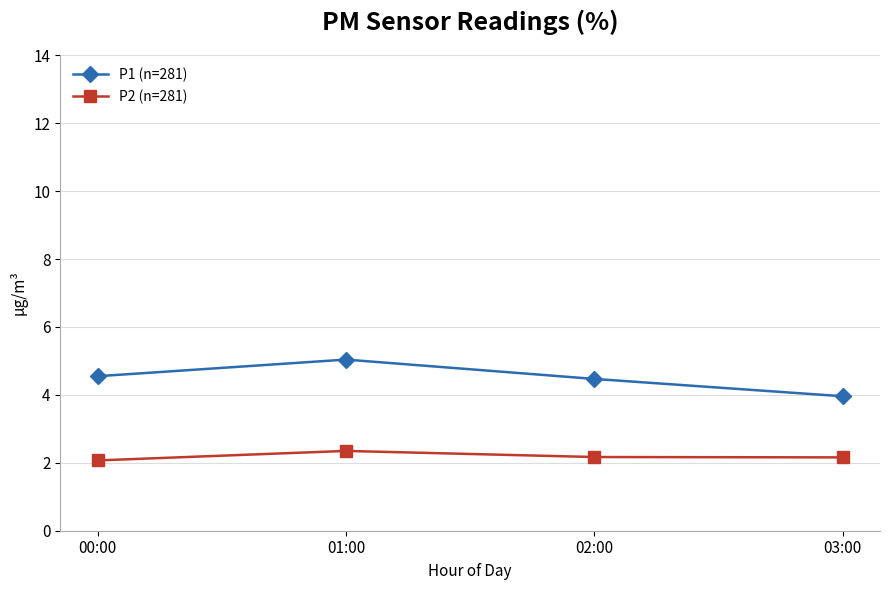

True or false: P1 (n=281) and P2 (n=281) intersect in this chart.

False